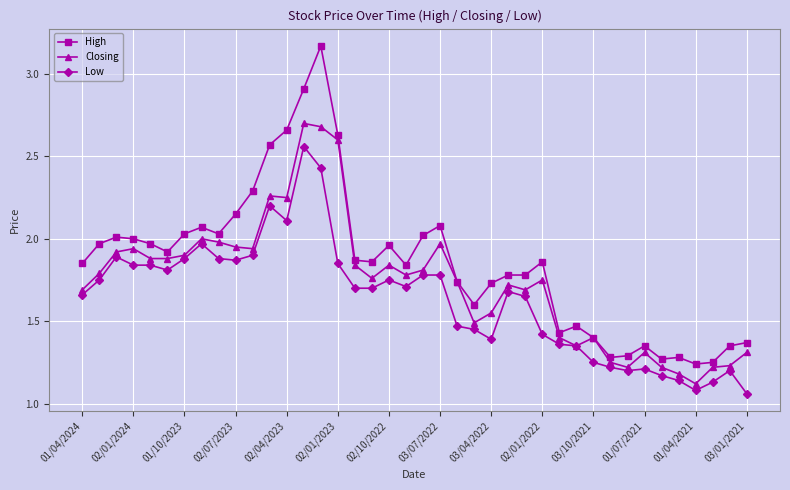

Rank the series by their maximum value, from lowest to highest.

Low, Closing, High